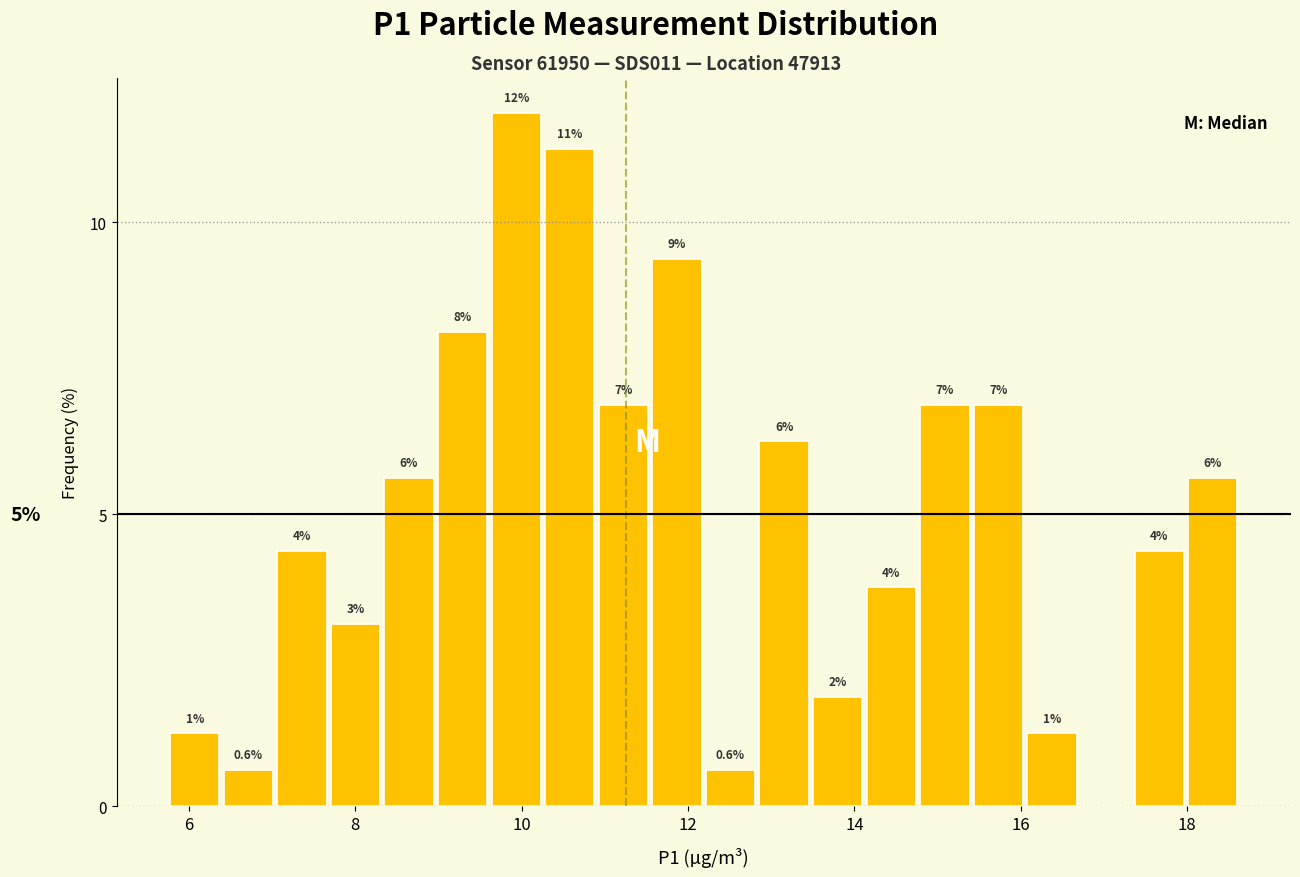

Read against the x-axis, roughly where is the centre of the tallest bar?

10.0